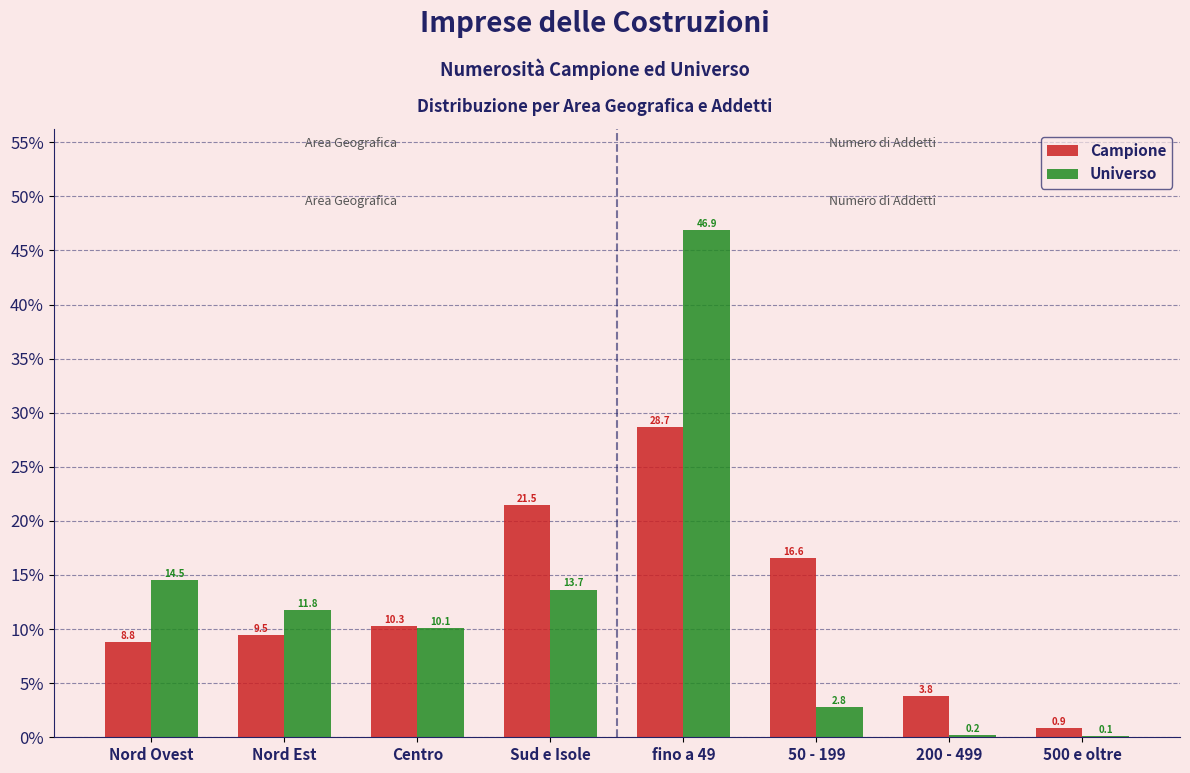

Reading left to right, list all the values displayed in this chart.

Campione: Nord Ovest=8.8	Nord Est=9.5	Centro=10.3	Sud e Isole=21.5	fino a 49=28.7	50 - 199=16.6	200 - 499=3.8	500 e oltre=0.9
Universo: Nord Ovest=14.5	Nord Est=11.8	Centro=10.1	Sud e Isole=13.7	fino a 49=46.9	50 - 199=2.8	200 - 499=0.2	500 e oltre=0.1